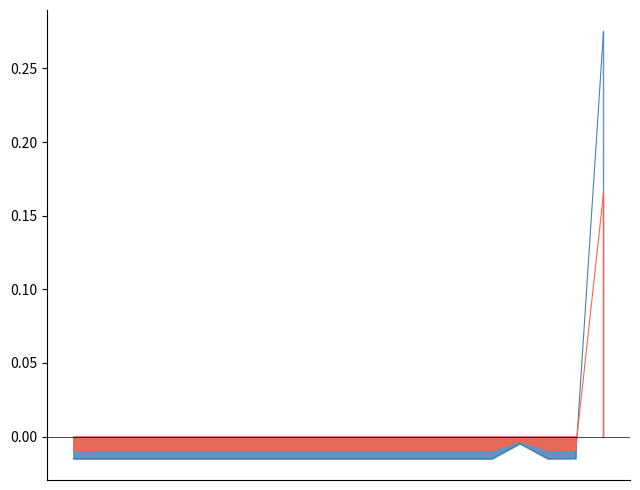

How many points are higher than both their immediate neighbors (excluding endpoints)?

2